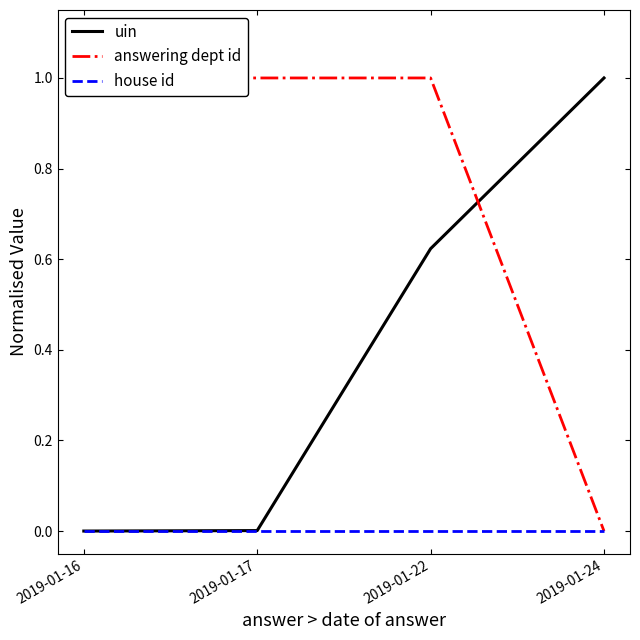

Does the chart have visible grid lines?

No